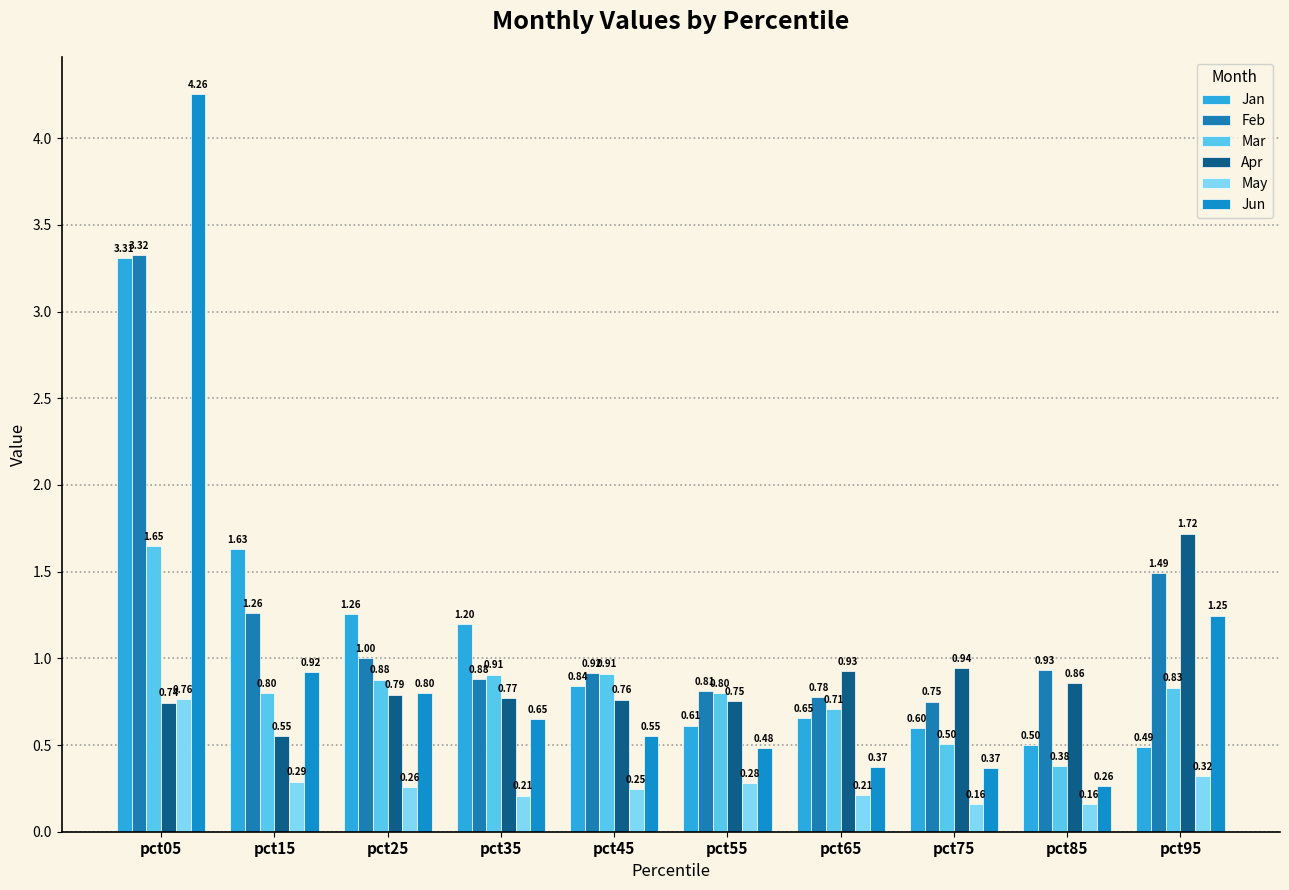

Count the number of data series in this chart.

6